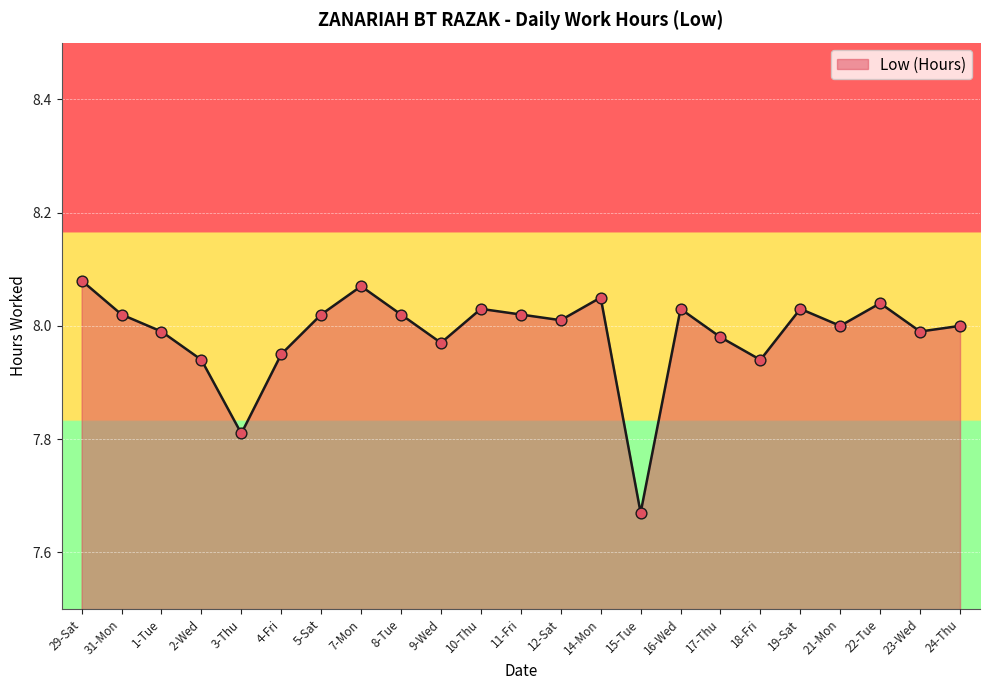

Between 21-Mon and 2-Wed, which is larger?

21-Mon